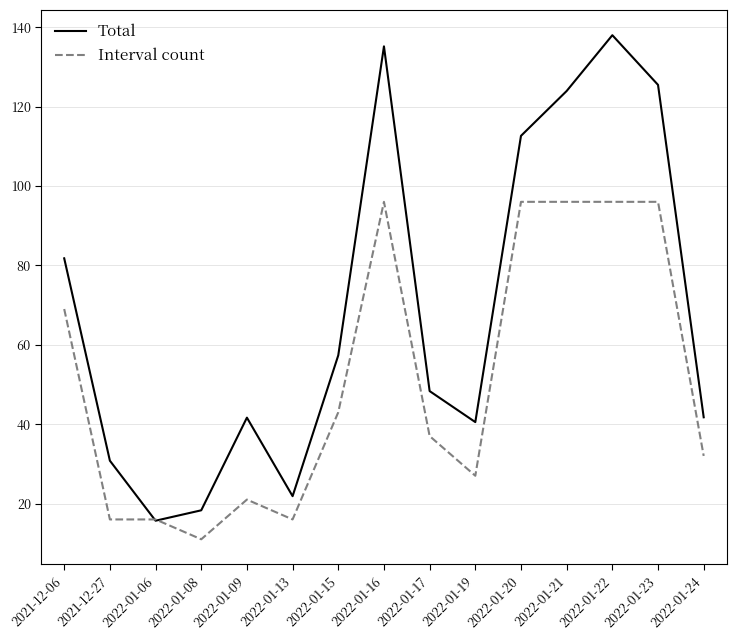

At which label is Total closest to 76?

2021-12-06